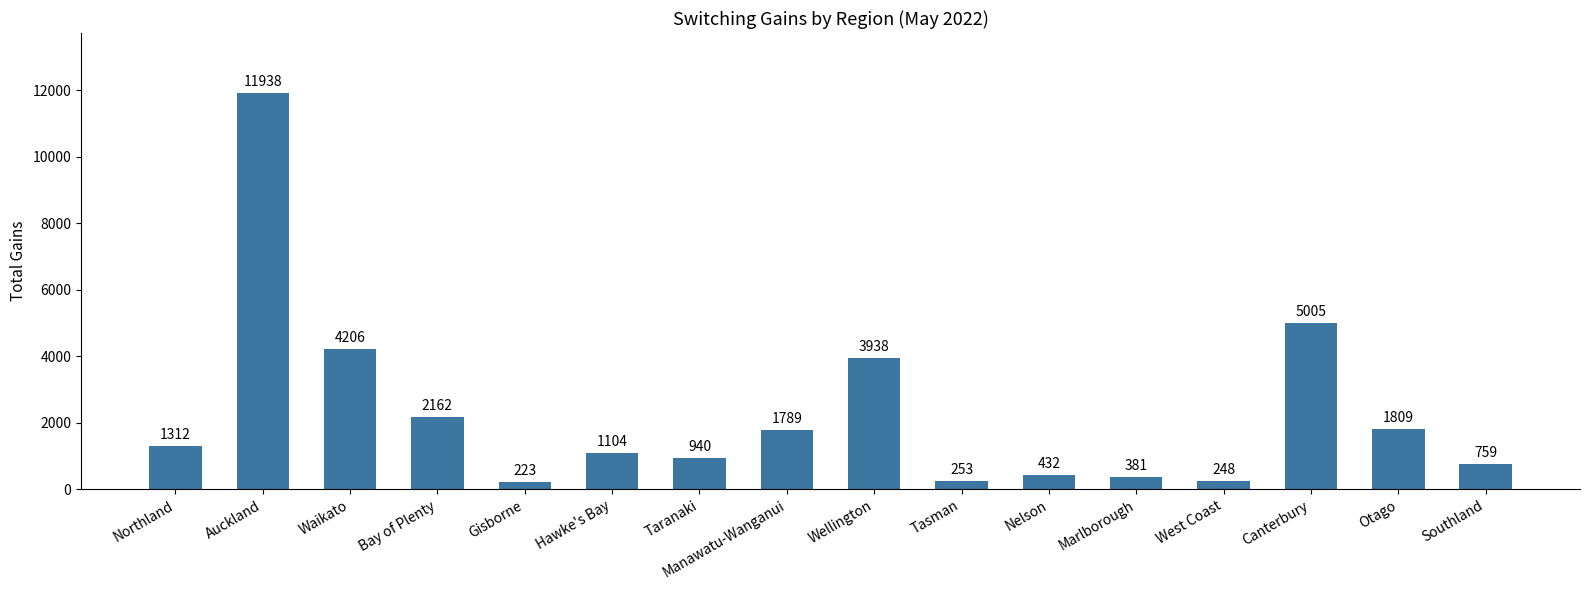

What position from the left is Nelson?

11